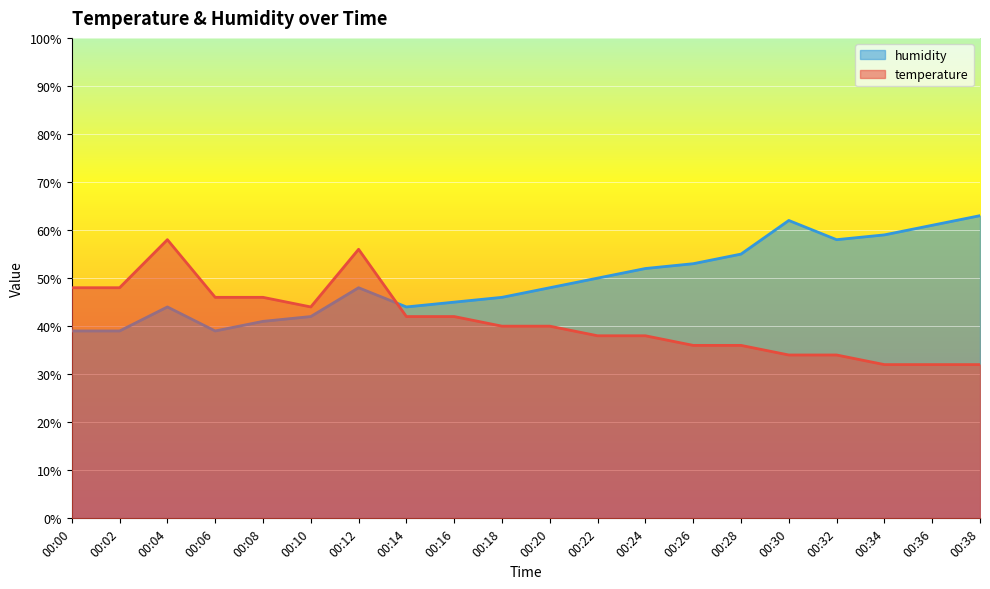

At how many categories does at least one series exceed 48?

11